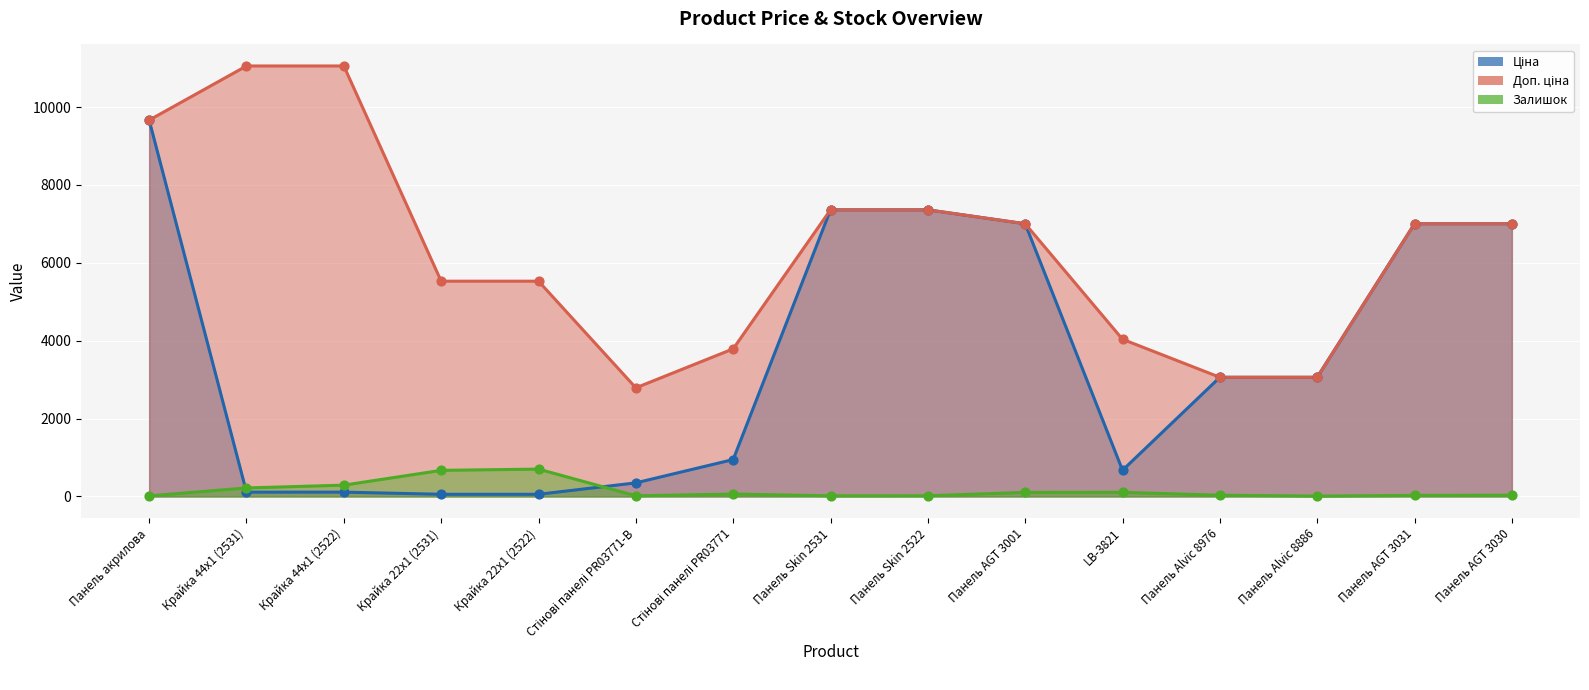

At how many categories does at least one series exceed 11037?

2